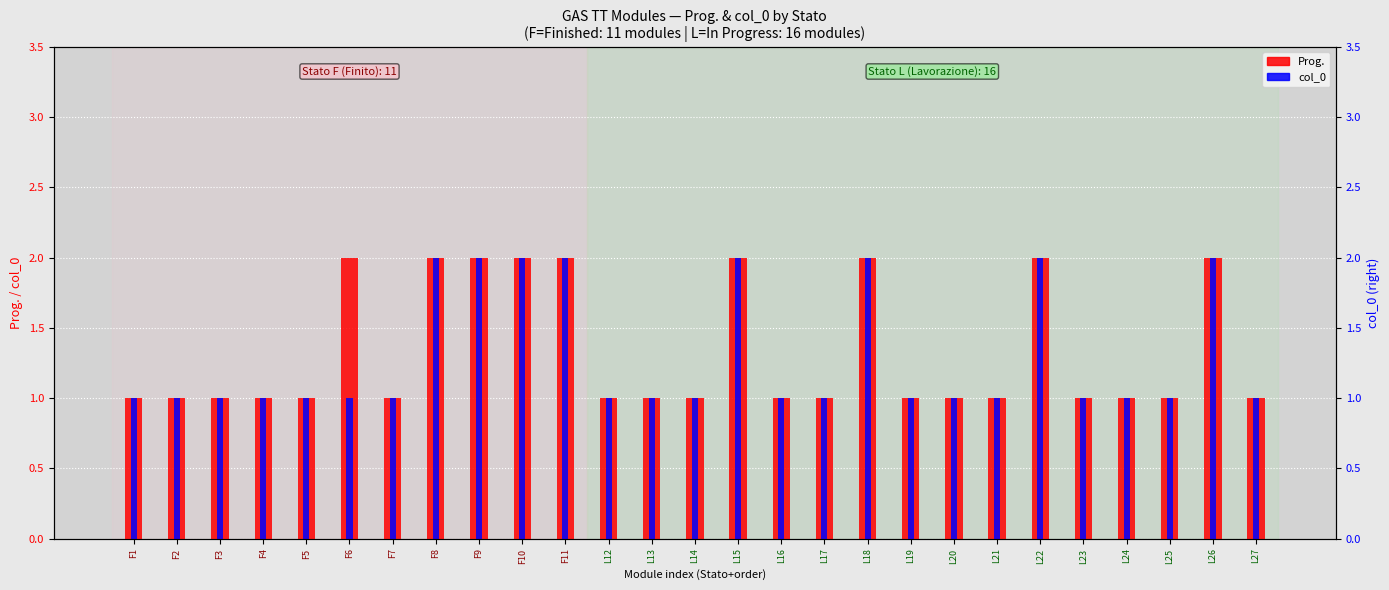

The col_0 series shows 1 at F10. True or false?

False